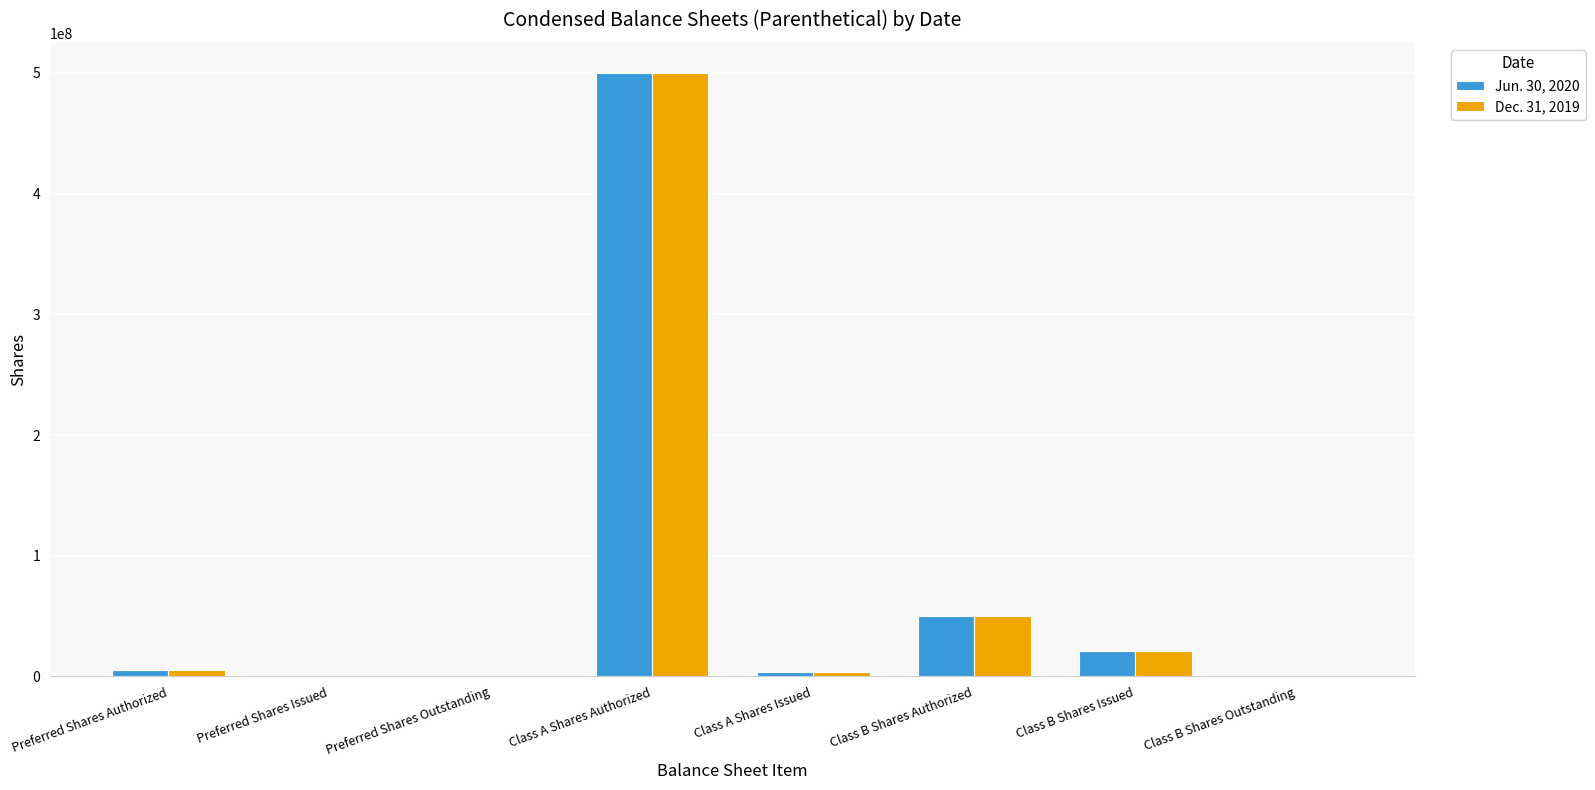

What is the highest value of the Dec. 31, 2019 series?

500000000